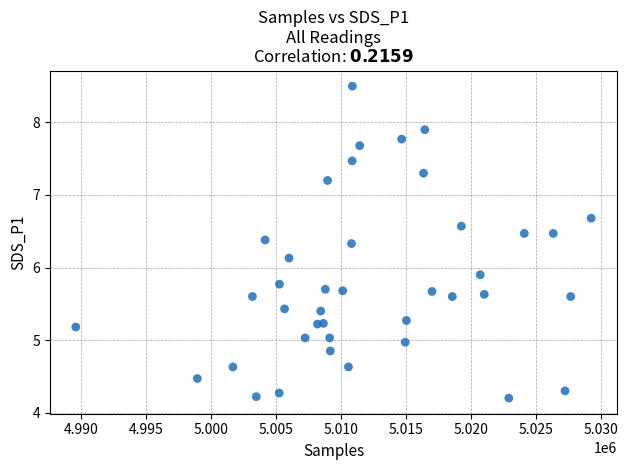

What is the range of Y values (max minus min)?

4.3